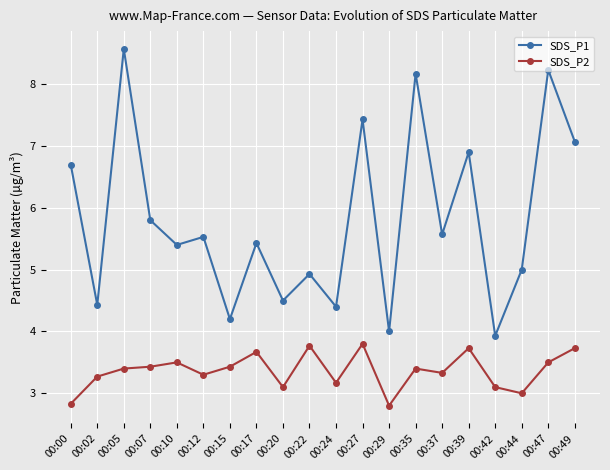

What is the sum of the SDS_P1 values at 00:15 and 00:39?

11.1